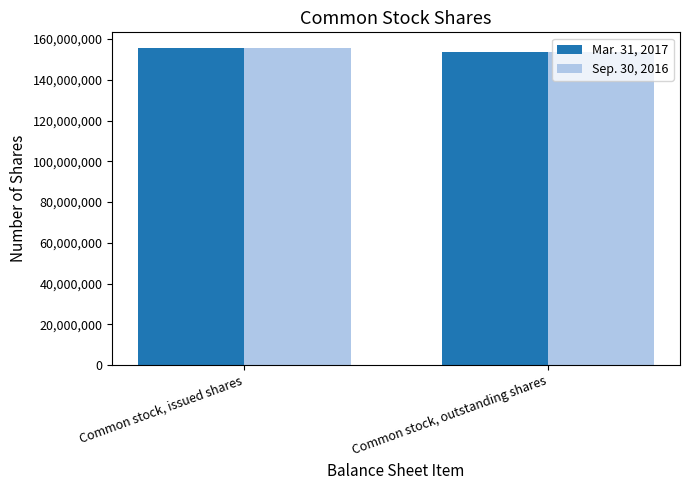

Rank the categories by Sep. 30, 2016 value from lowest to highest.

Common stock, outstanding shares, Common stock, issued shares